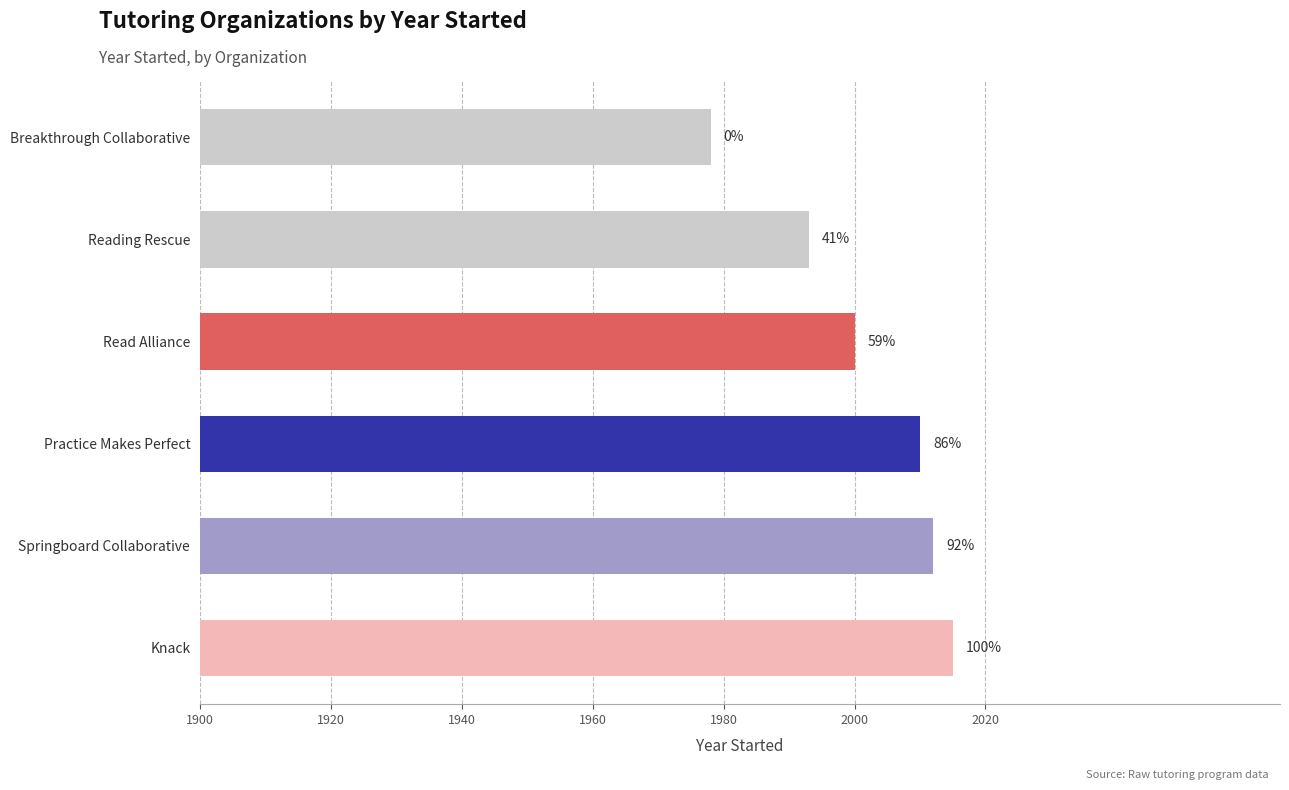

How many bars are there in total?

6